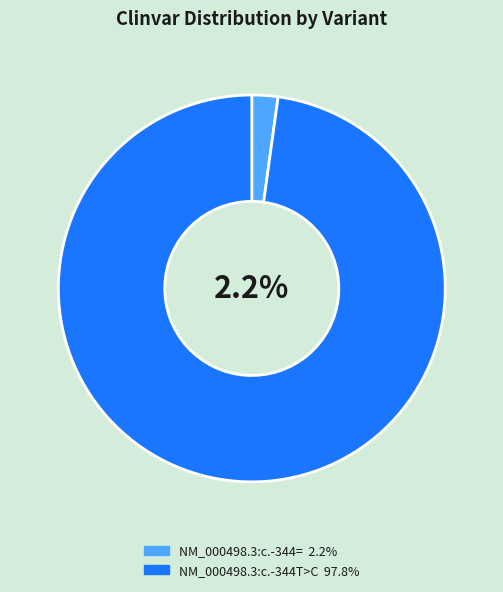

Which slice is the smallest?

NM_000498.3:c.-344=